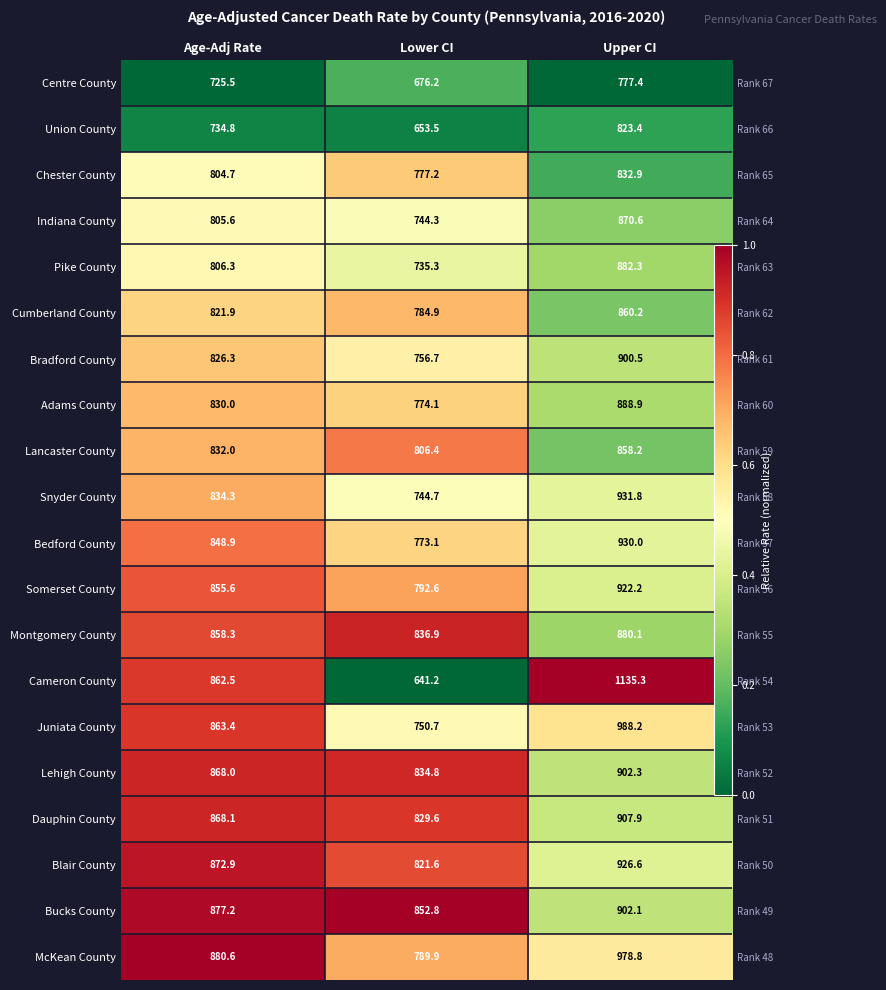

Which category has the lowest value across all series?

Age-Adj Rate